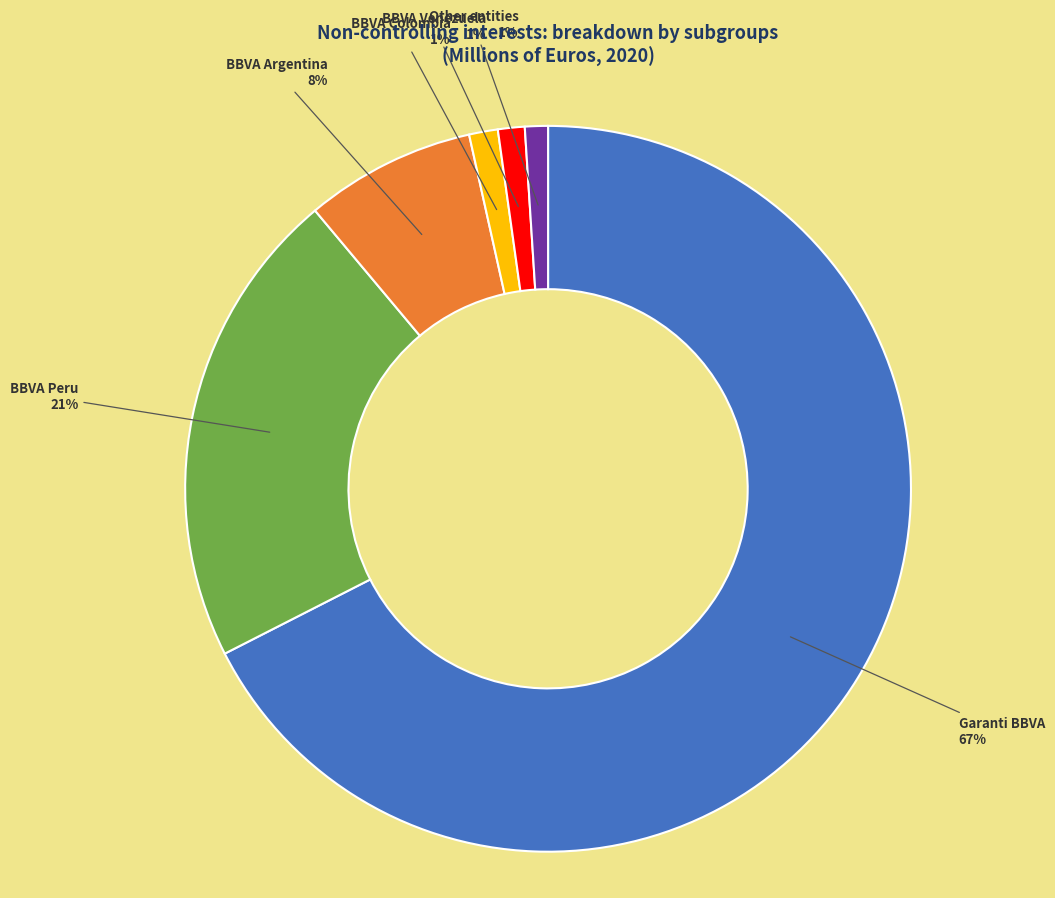

True or false: BBVA Argentina accounts for 8% of the total.

True